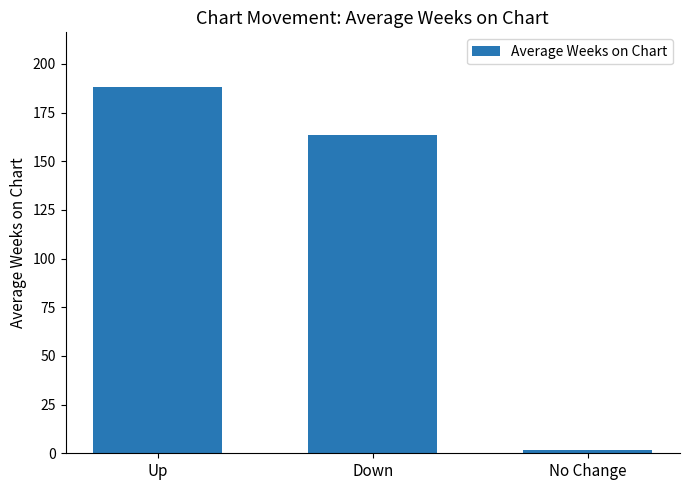

The value at Up is 110.0. True or false?

False